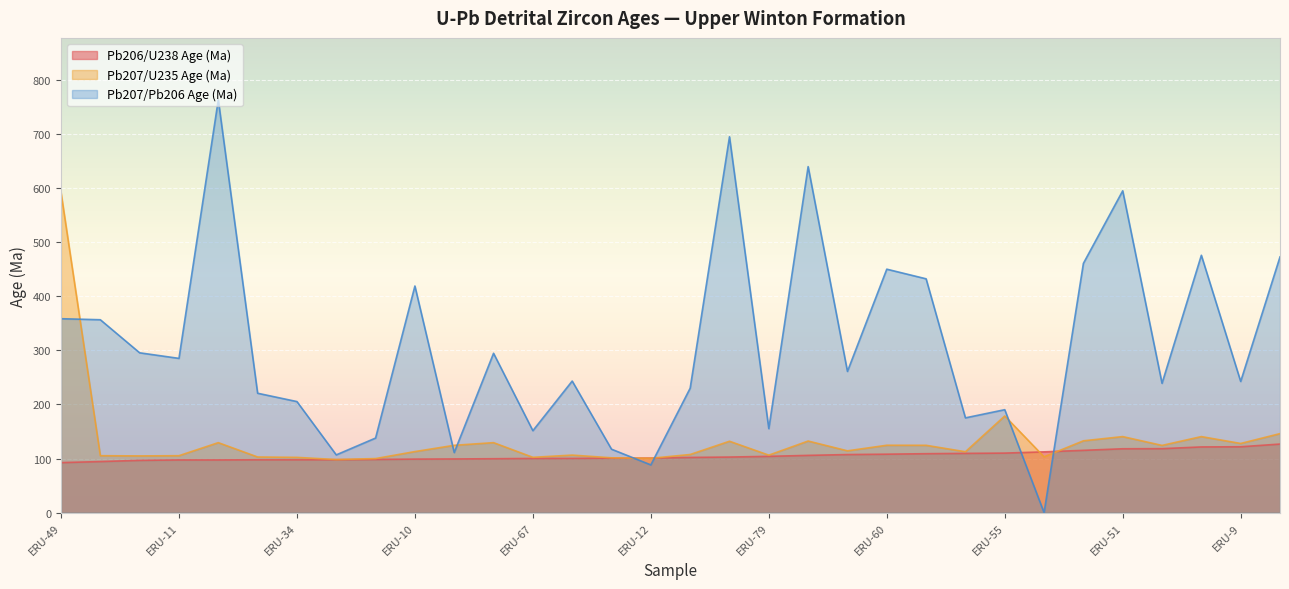

In Pb207/Pb206 Age (Ma), how many points are higher than both neighbors (excluding endpoints)?

10